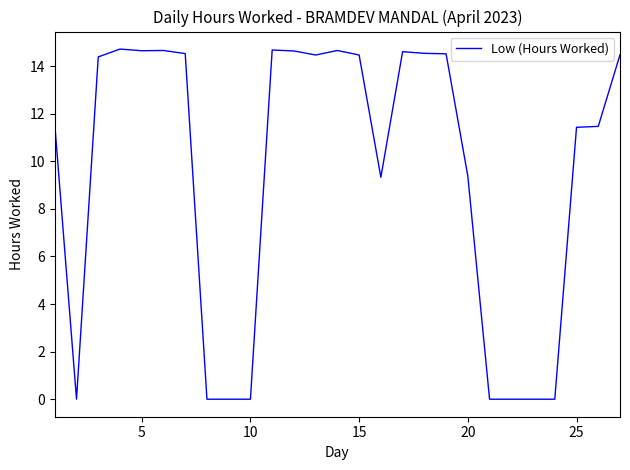

What is the average value?

9.5